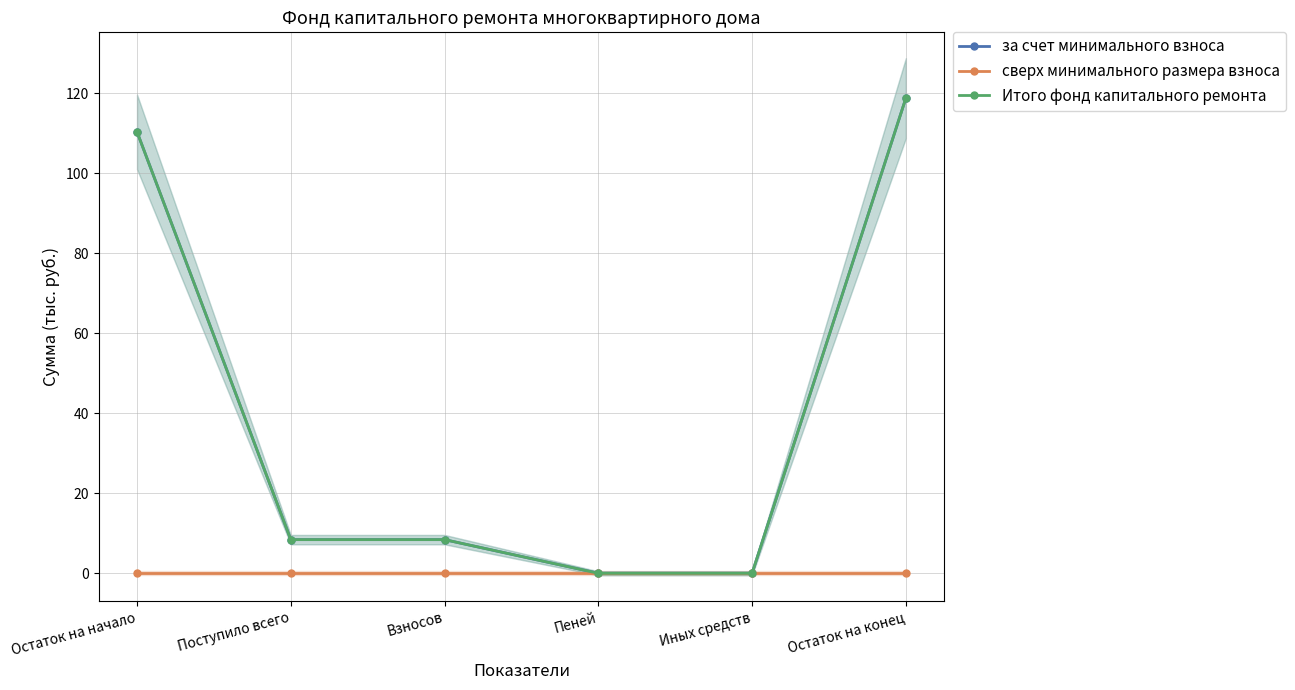

Count the number of data series in this chart.

3